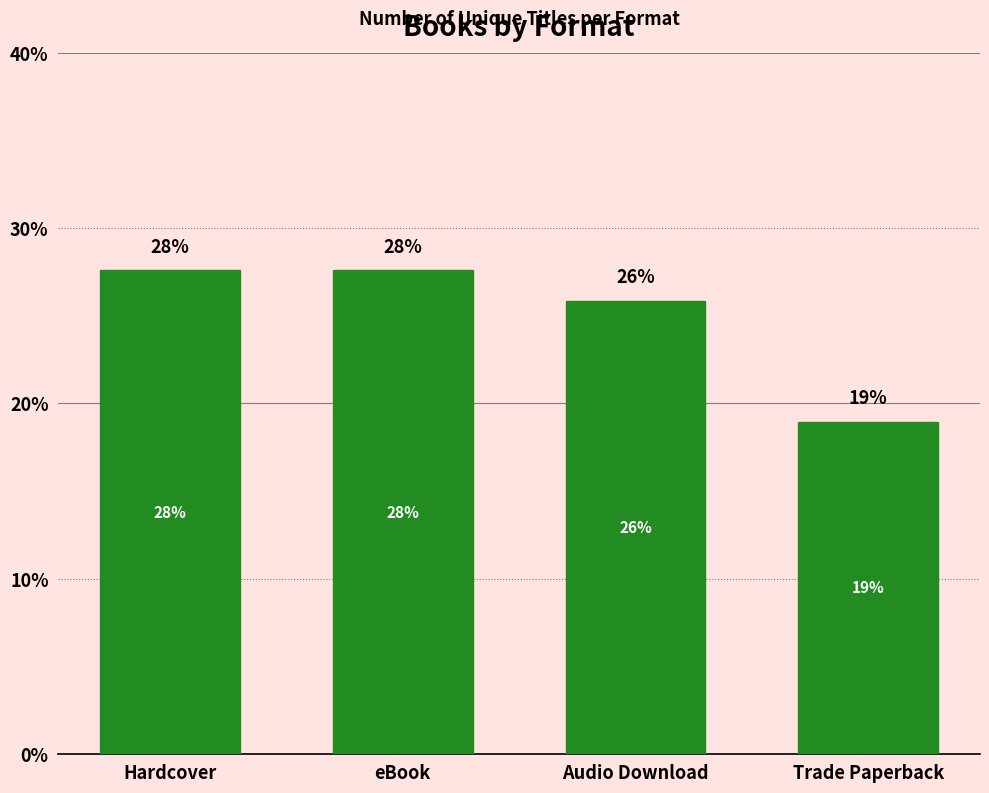

The value at Hardcover is 27.6. True or false?

True